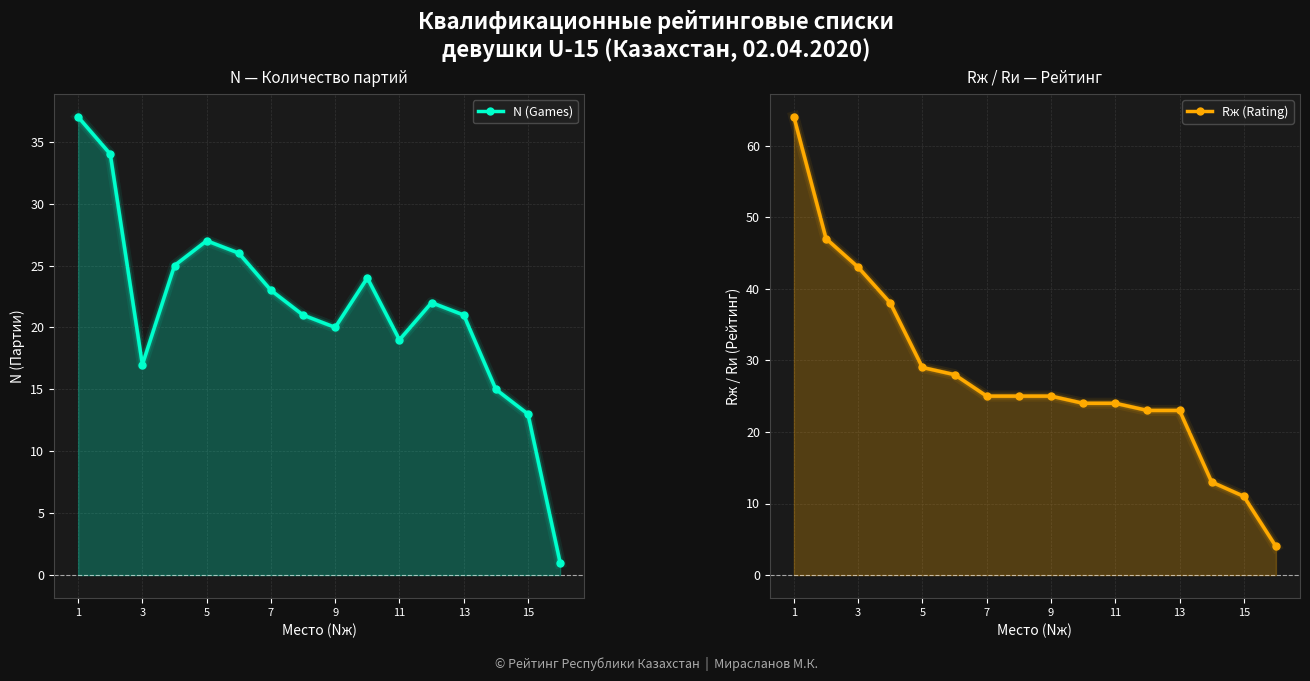

Is the value of N (Games) at 15 greater than the value of Rж (Rating) at 9?

No